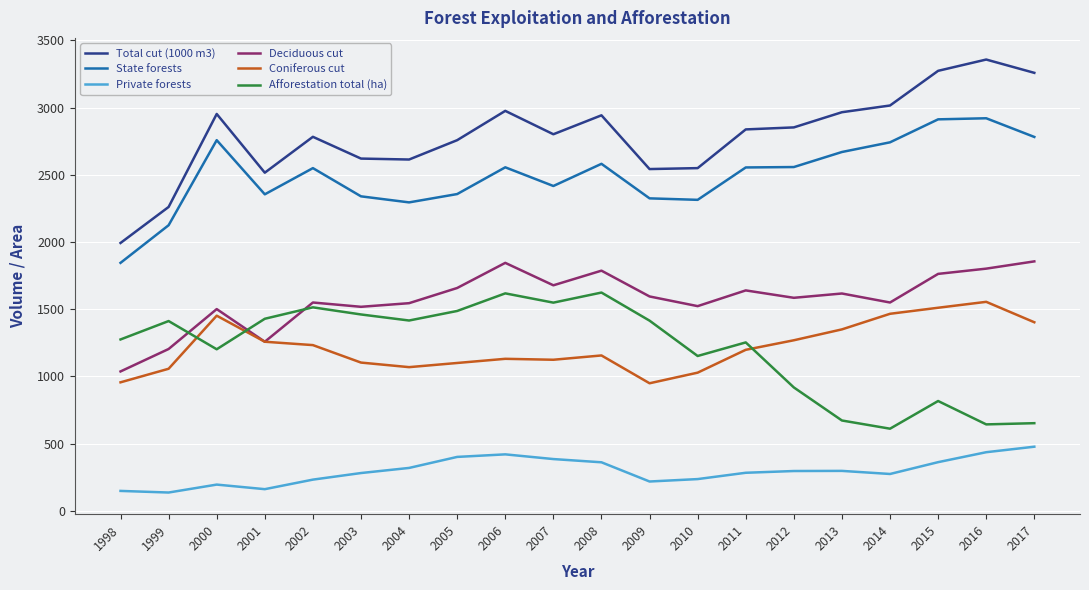

Which series has the largest total across all categories?

Total cut (1000 m3)